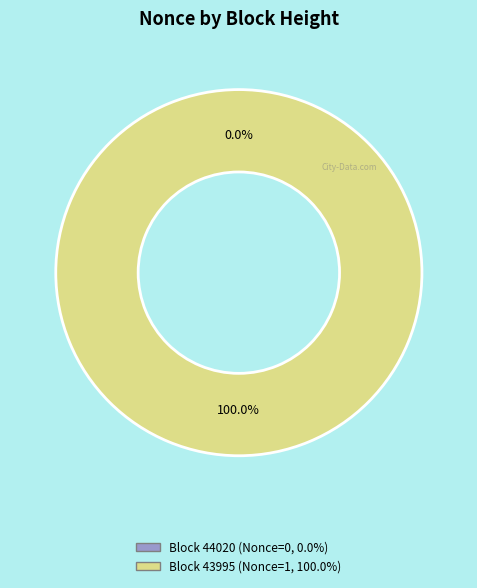

Is the sum of 43995 and 44020 greater than half?

Yes